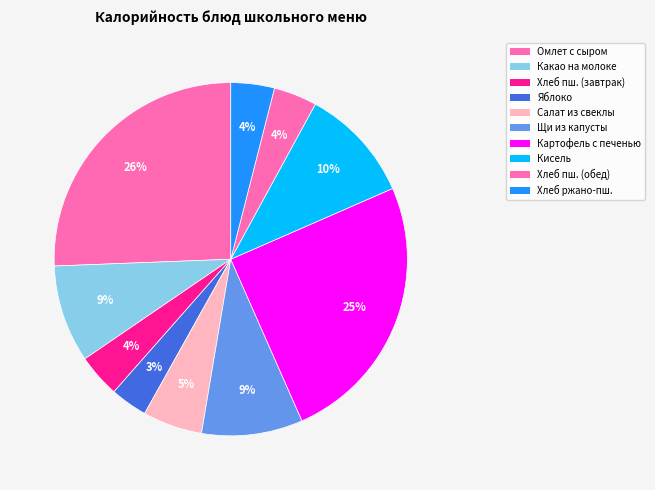

What percentage is the Какао на молоке slice, to the nearest percent?

9%